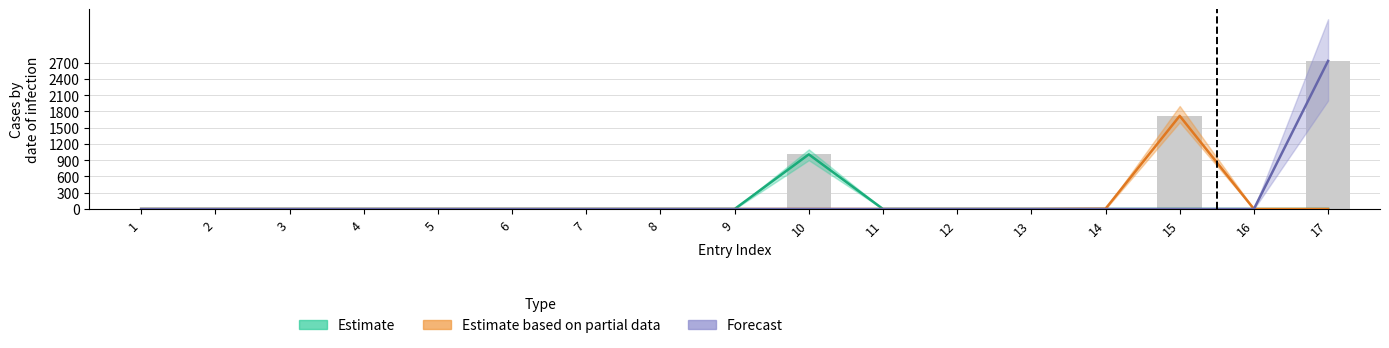

List the labels in order of value, smallest first.

1, 2, 3, 4, 5, 6, 7, 8, 9, 11, 12, 13, 16, 14, 10, 15, 17